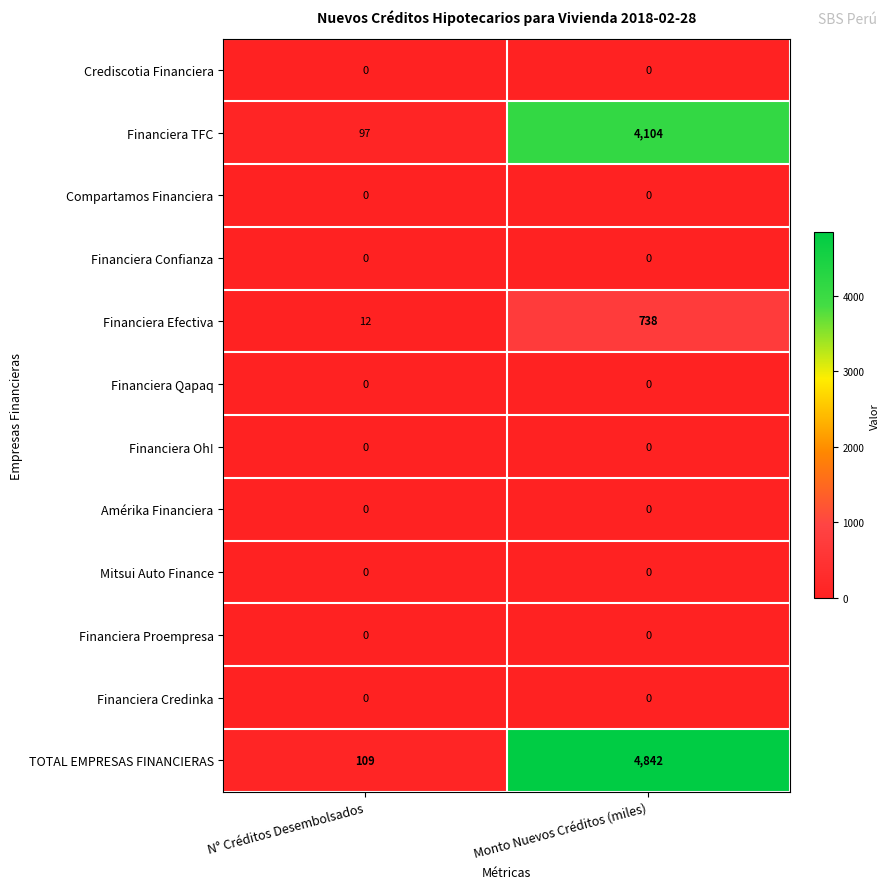

Rank the categories by Financiera Efectiva value from lowest to highest.

N° Créditos Desembolsados, Monto Nuevos Créditos (miles)